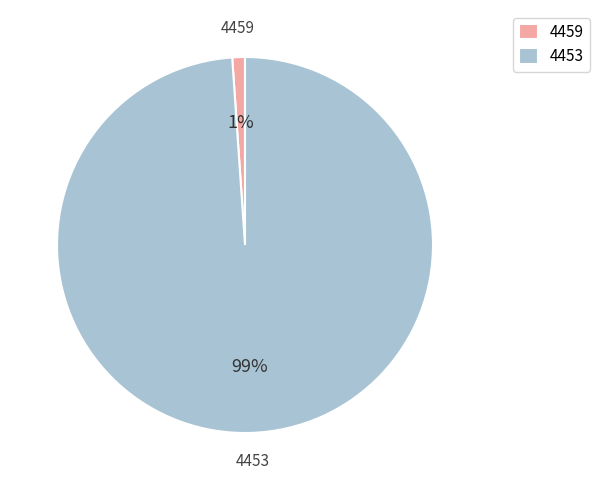

Is there any slice that represents more than half of the pie?

Yes